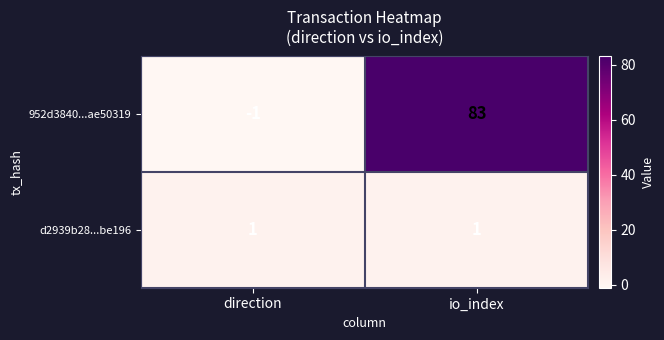

At io_index, list the series in order from smallest to largest.

d2939b28...be196, 952d3840...ae50319